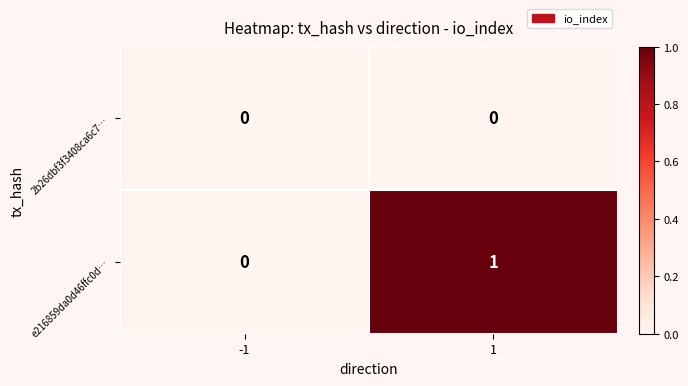

List the series in order of their overall mean, highest first.

e216859da0d46ffc0d…, 2b26dbf3f3408ca6c7…